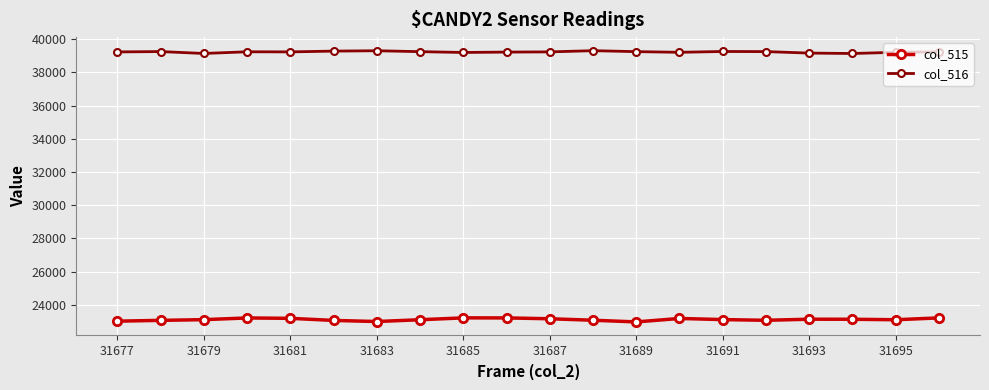

True or false: col_515 and col_516 cross at least once.

False